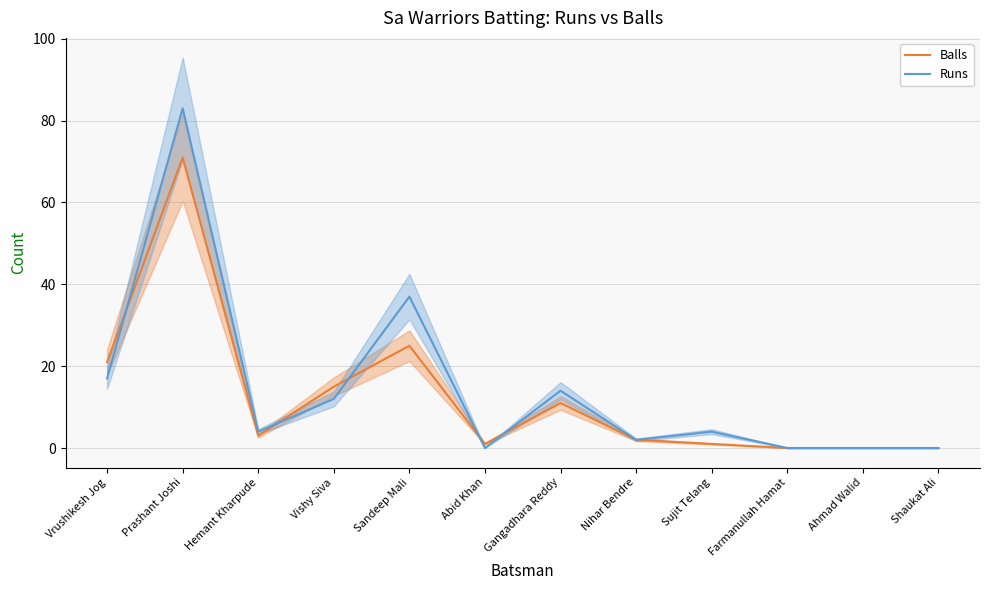

What is the sum of the Runs values at Prashant Joshi and Hemant Kharpude?

87